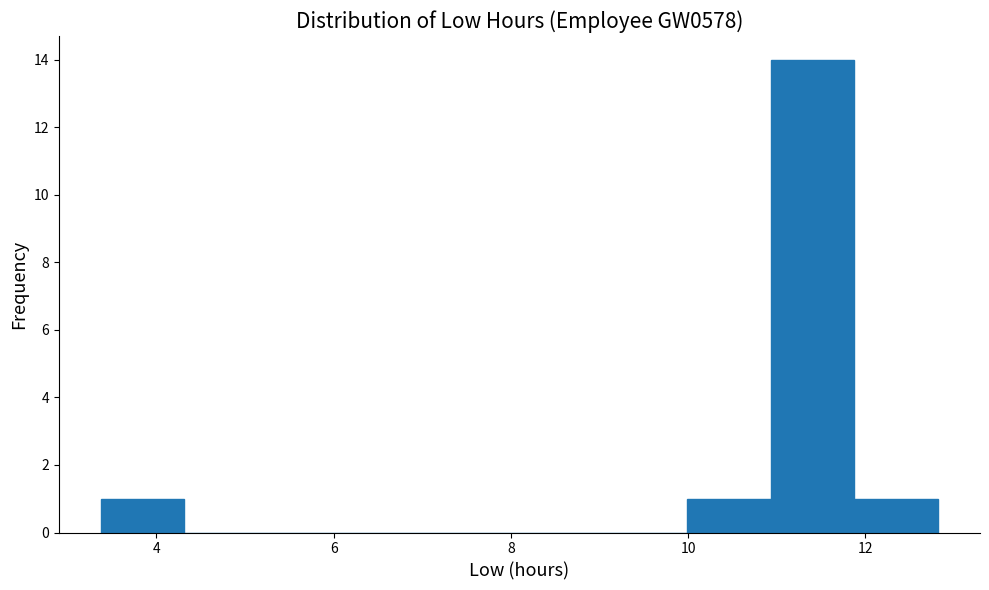

How tall is the bar that spans 3.4 to 4.4 on the x-axis? Neither the bar edges nor the heights are printed on the chart, so give them approximately, as read against the axes.

1